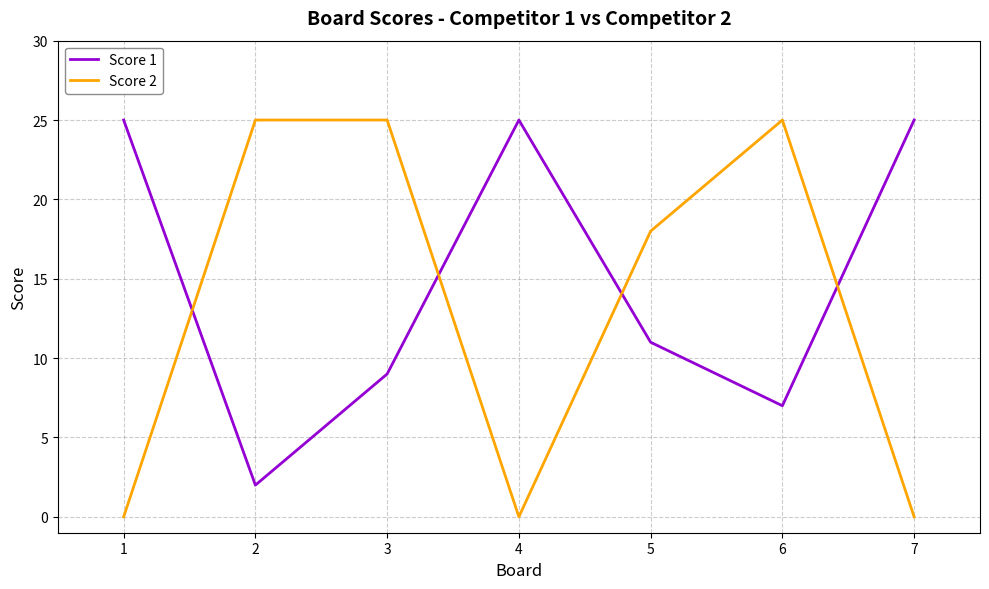

How many lines are shown in the chart?

2